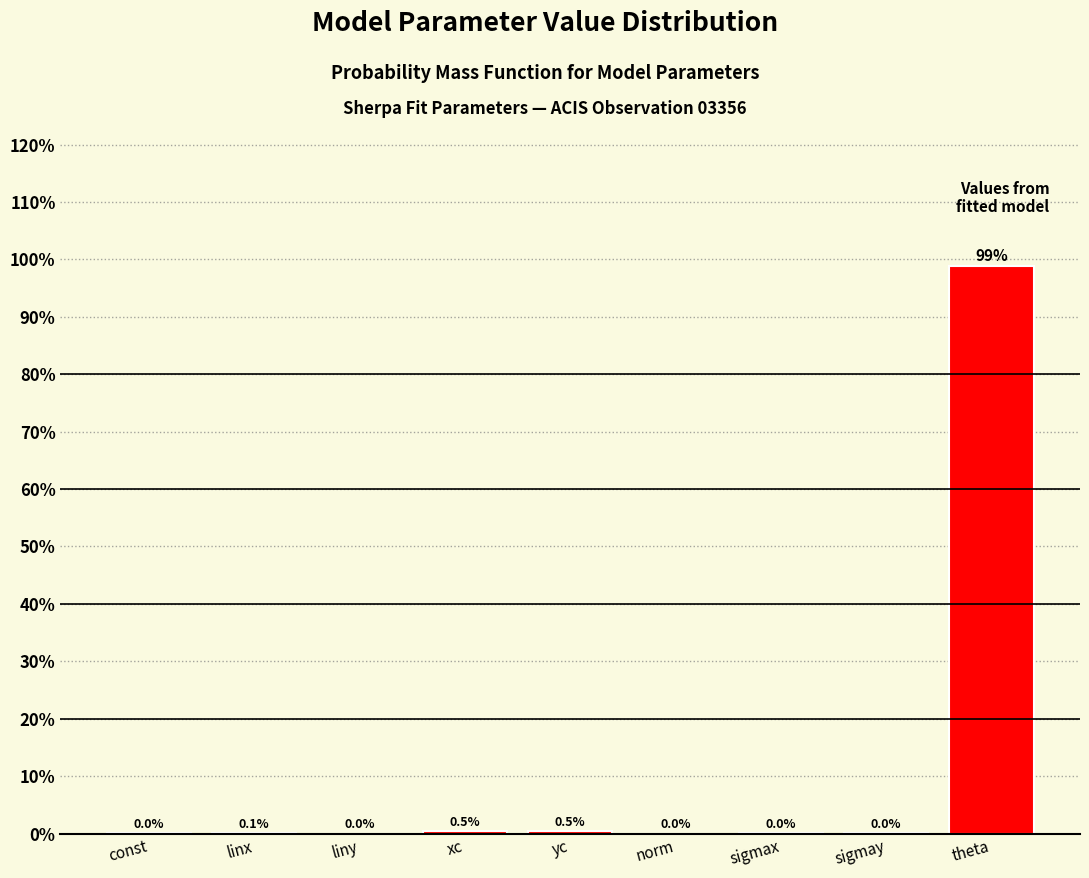

Which category has the highest value across all series?

theta